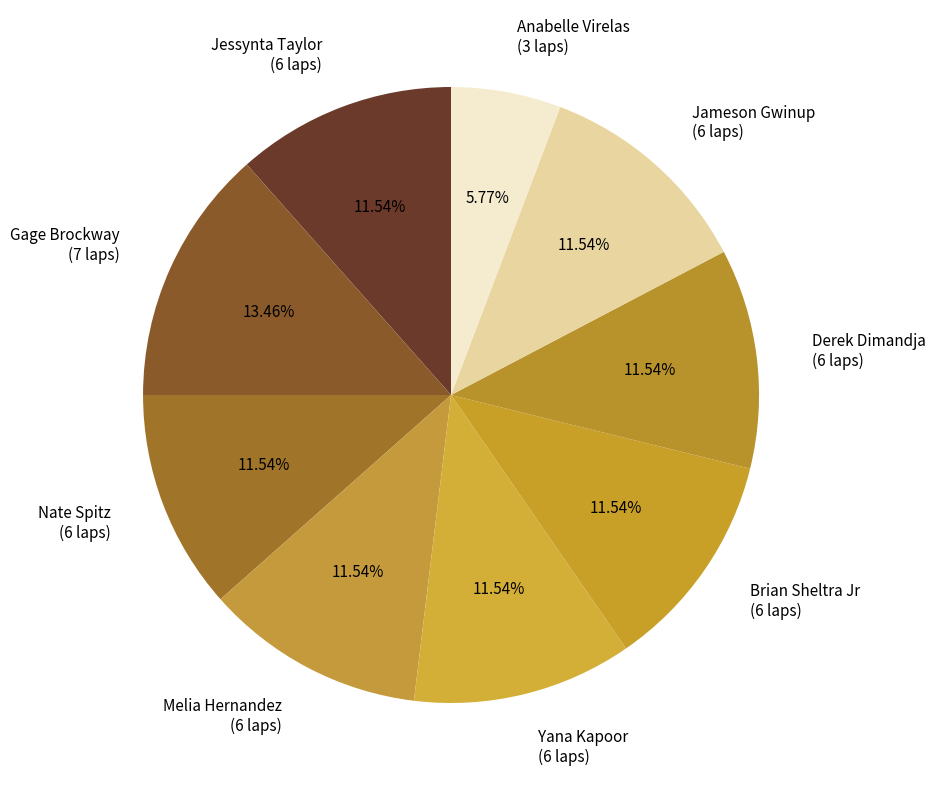

What is the ratio of the value at Gage Brockway to the value at Yana Kapoor?

1.2